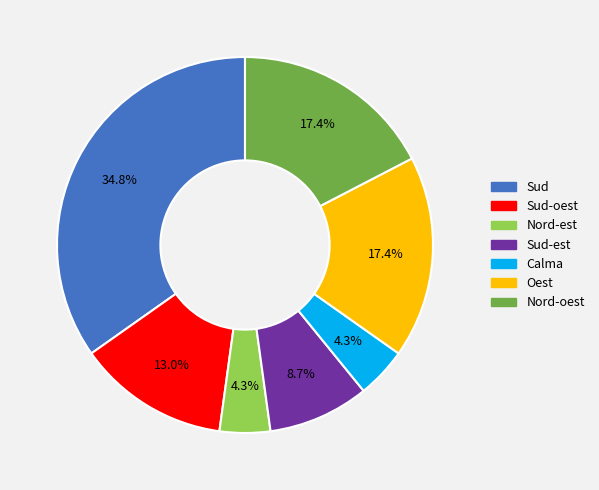

Is there a majority slice in this chart?

No